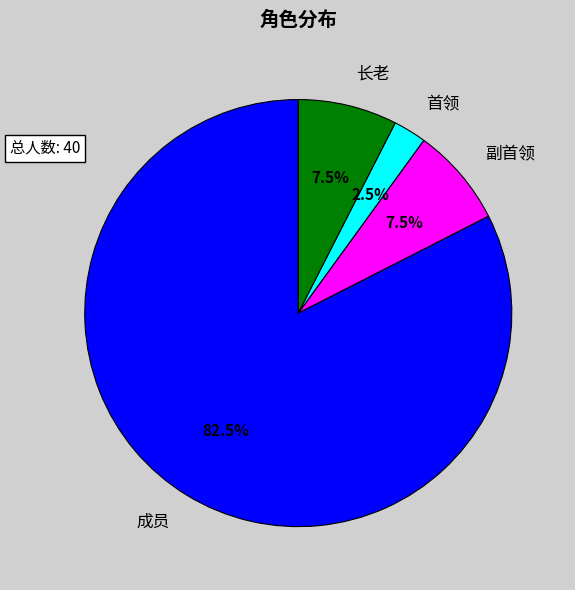

To the nearest percent, what is the average slice percentage?

25%